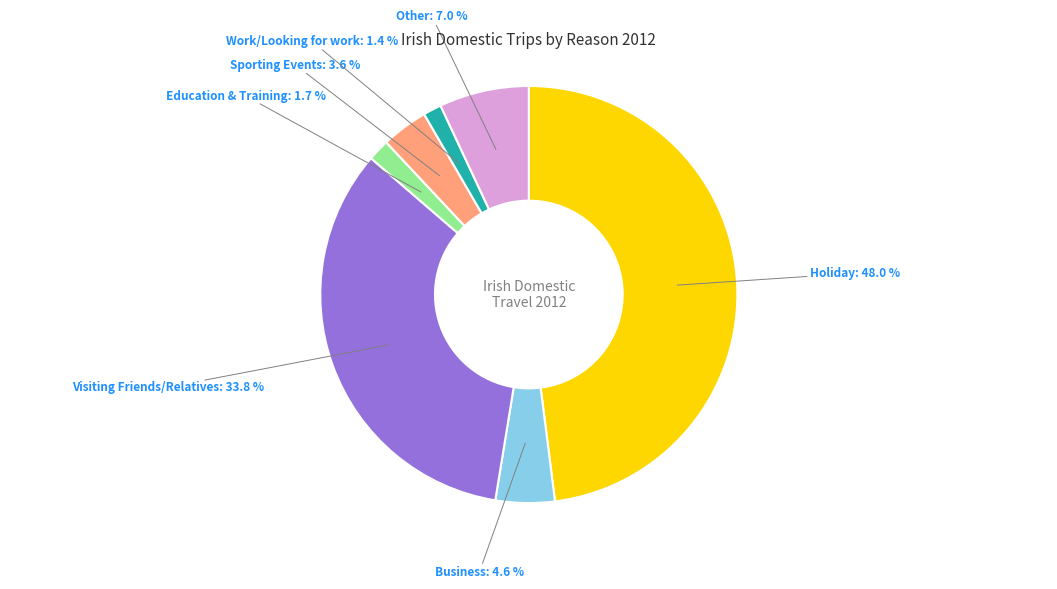

Does any single category account for the majority?

No